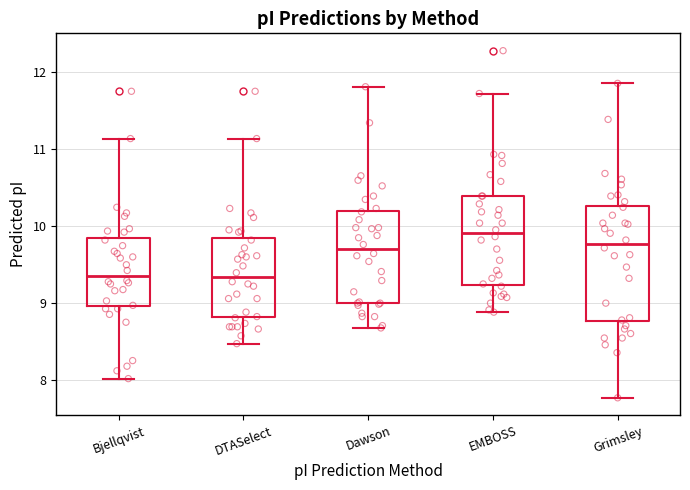

Reading left to right, transcribe this box plot: for each box, give where its median line is, the range the box spans, and where its two whiskers end, as read against the y-axis. The values are not printed on the chart, so give them approximately, as read against the axis.

Bjellqvist: median 9.4, box 9.0 to 9.8, whiskers 8.0 to 11.1
DTASelect: median 9.3, box 8.8 to 9.8, whiskers 8.5 to 11.1
Dawson: median 9.7, box 9.0 to 10.2, whiskers 8.7 to 11.8
EMBOSS: median 9.9, box 9.2 to 10.4, whiskers 8.9 to 11.7
Grimsley: median 9.8, box 8.8 to 10.3, whiskers 7.8 to 11.9